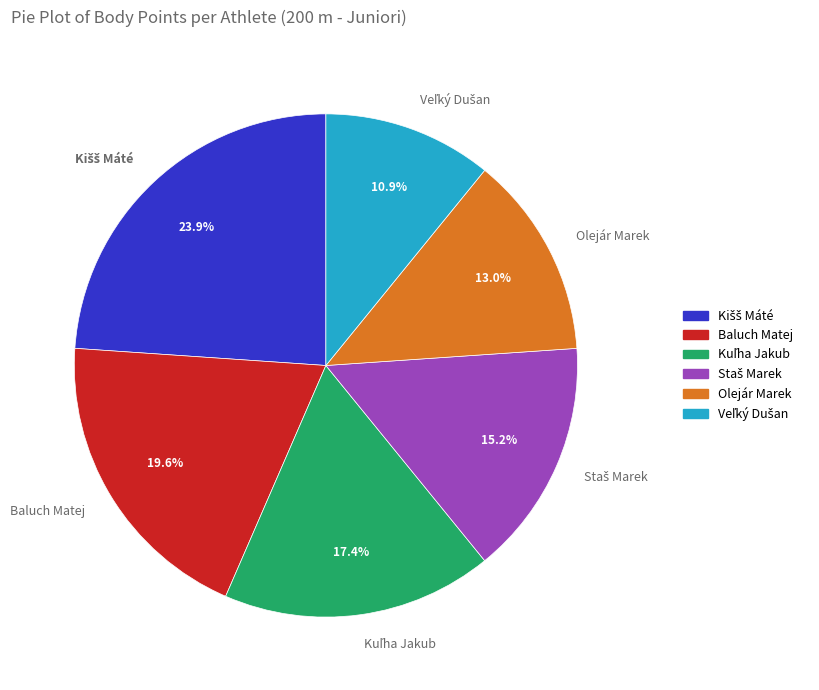

Is there a majority slice in this chart?

No